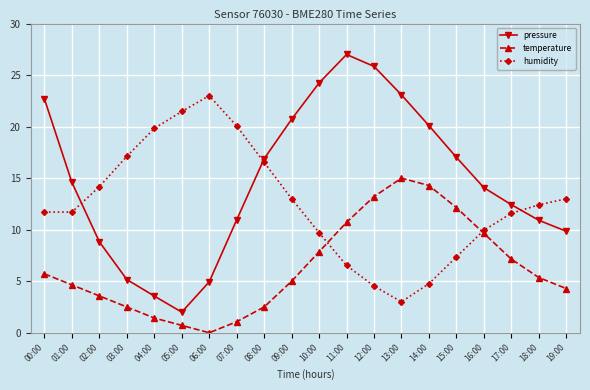

Rank the series at 08:00 from lowest to highest value.

temperature, humidity, pressure